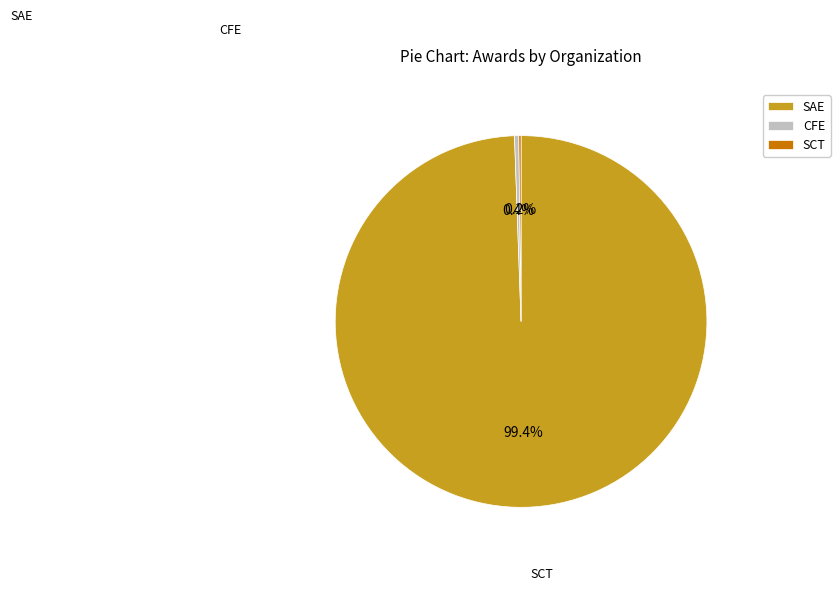

To the nearest percent, what is the average slice percentage?

33%